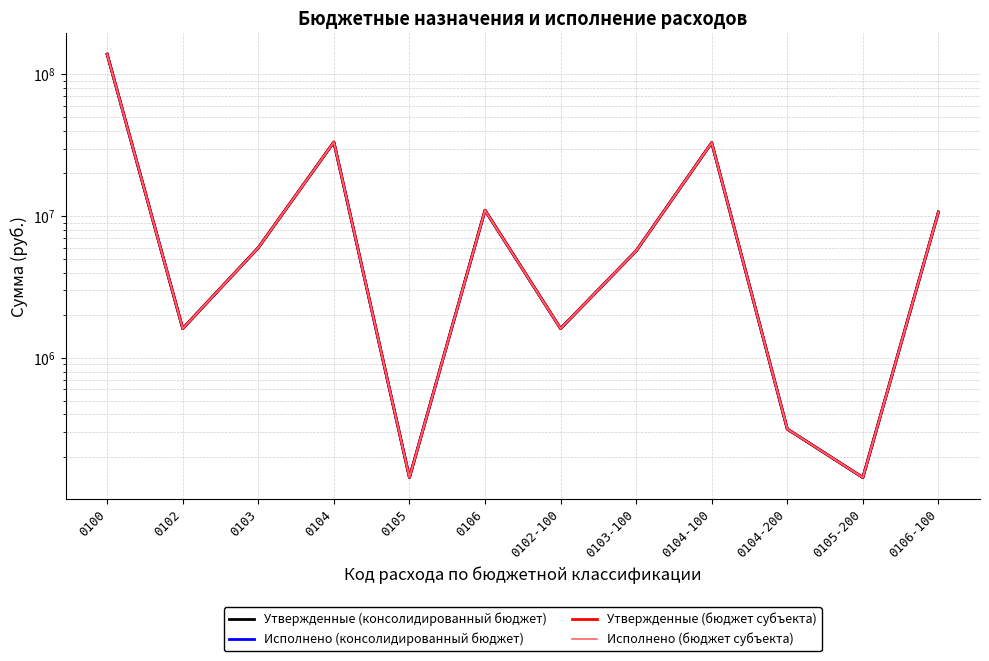

What position from the left is 0102?

2